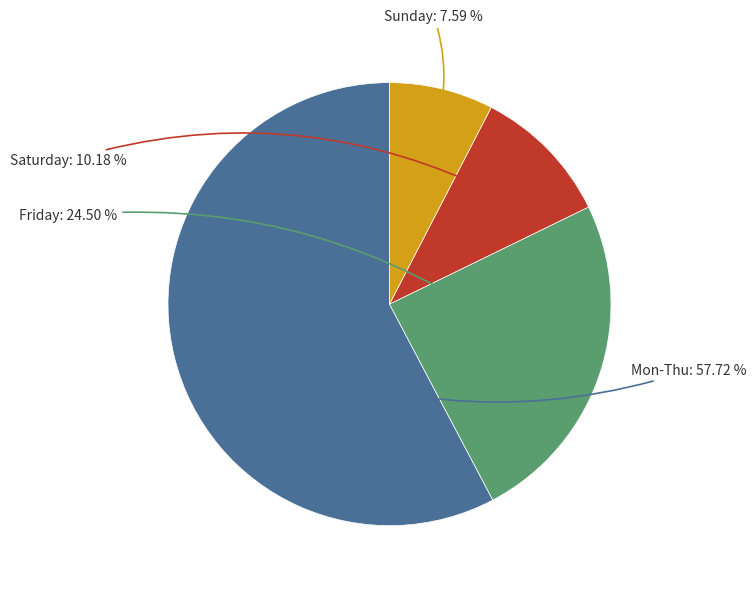

Between Sunday and Mon-Thu, which is larger?

Mon-Thu